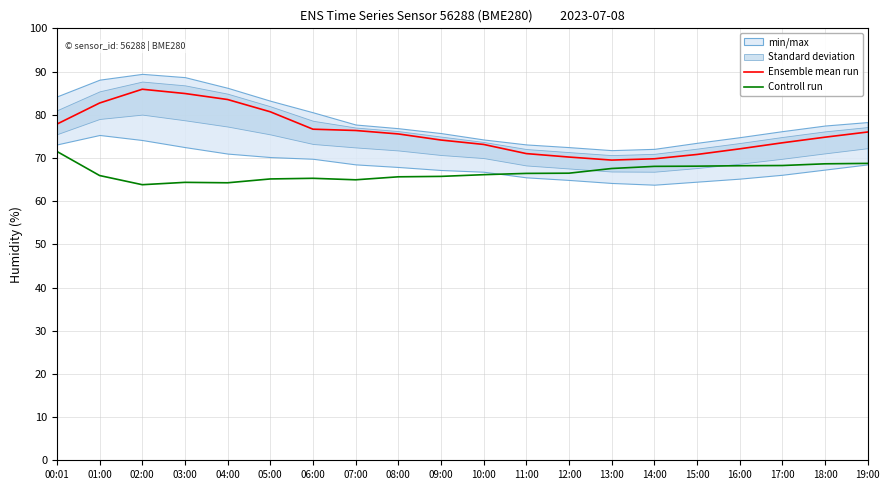

How many values in the Controll run series exceed 66?

11